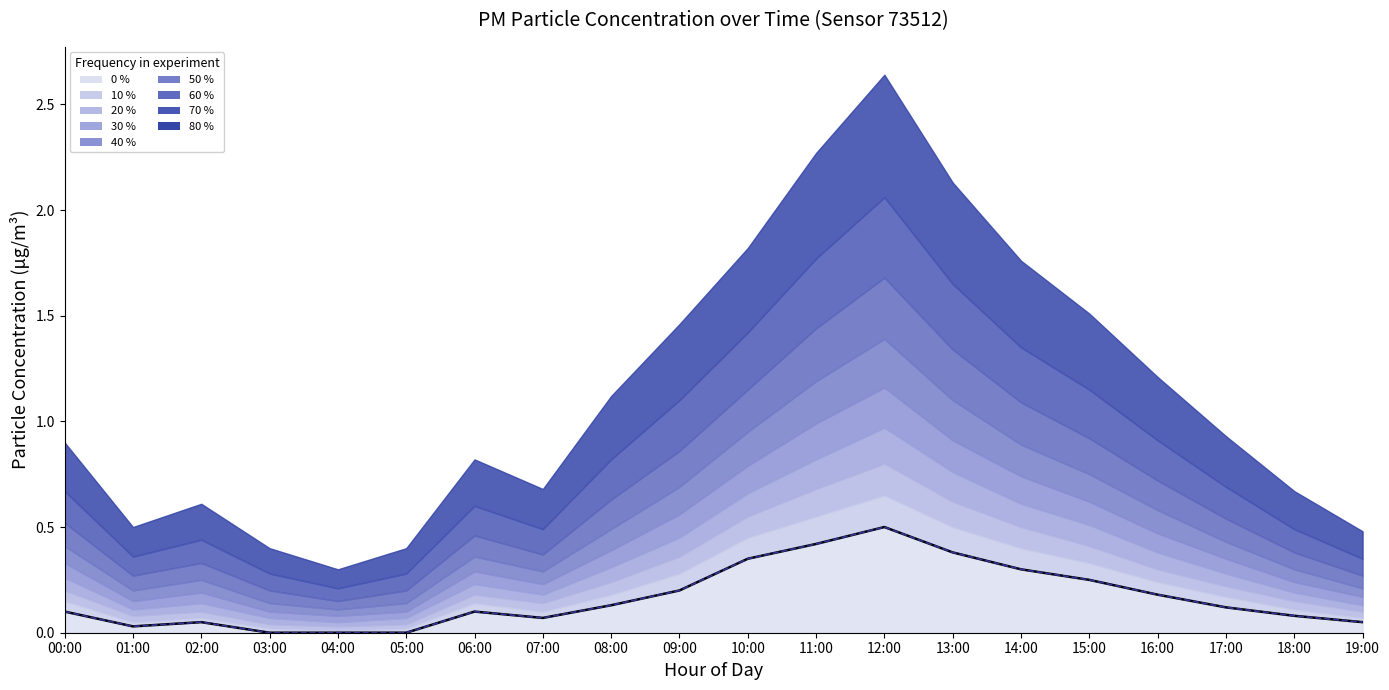

True or false: P2 (median) and P1 cross at least once.

False